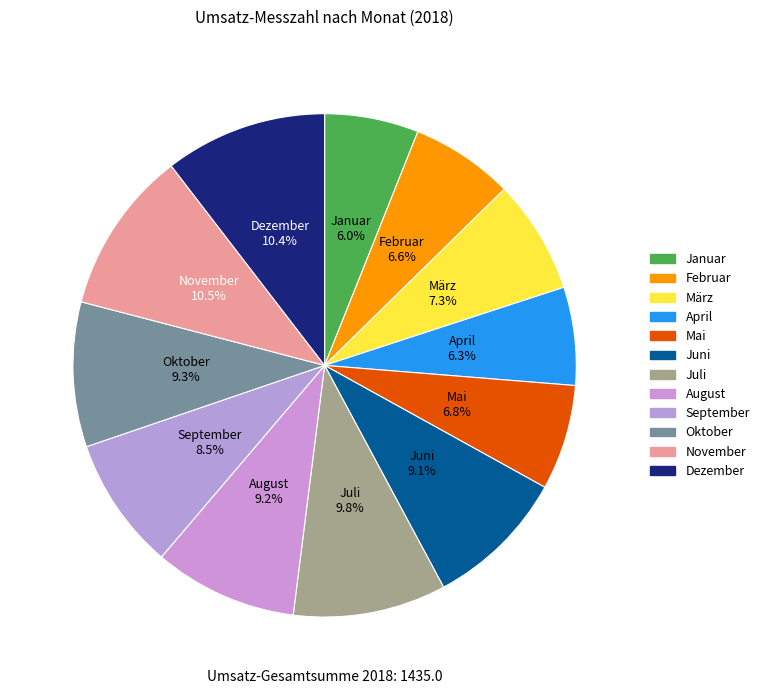

Does any single category account for the majority?

No